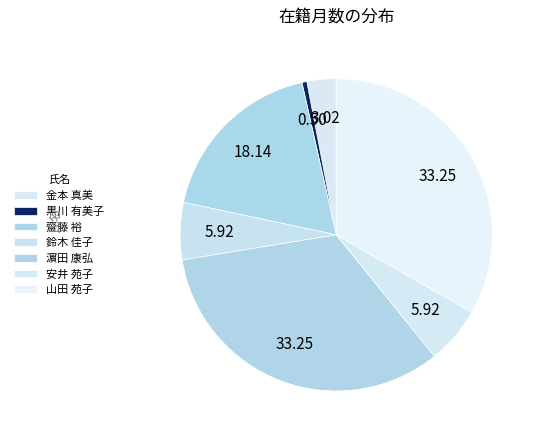

The 黒川 有美子 slice represents 1% of the pie. True or false?

True